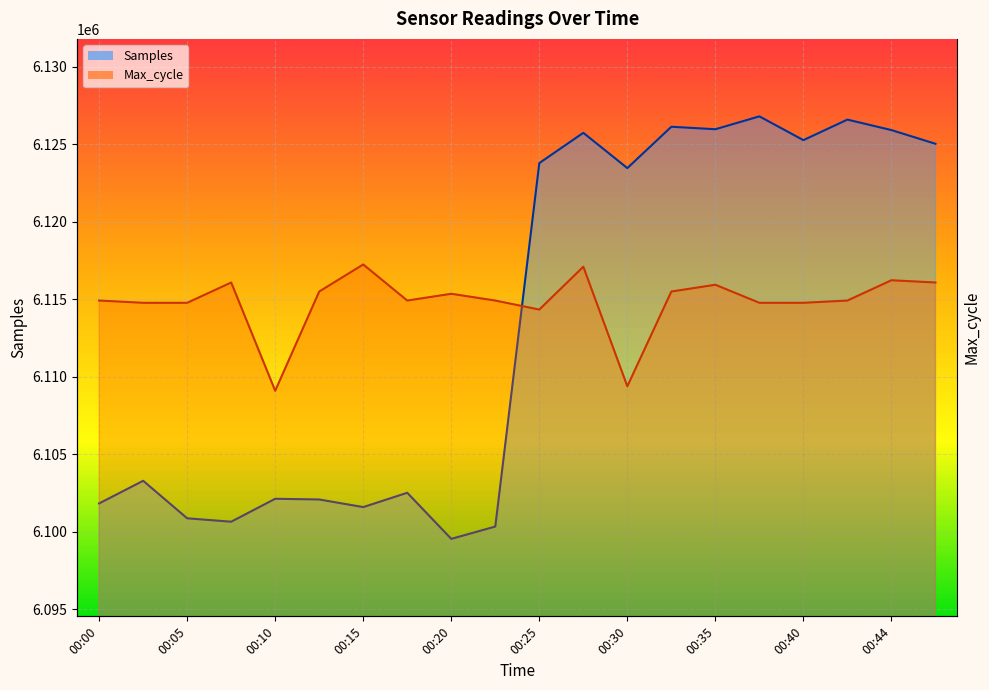

What is the sum of all Samples values?

122269454